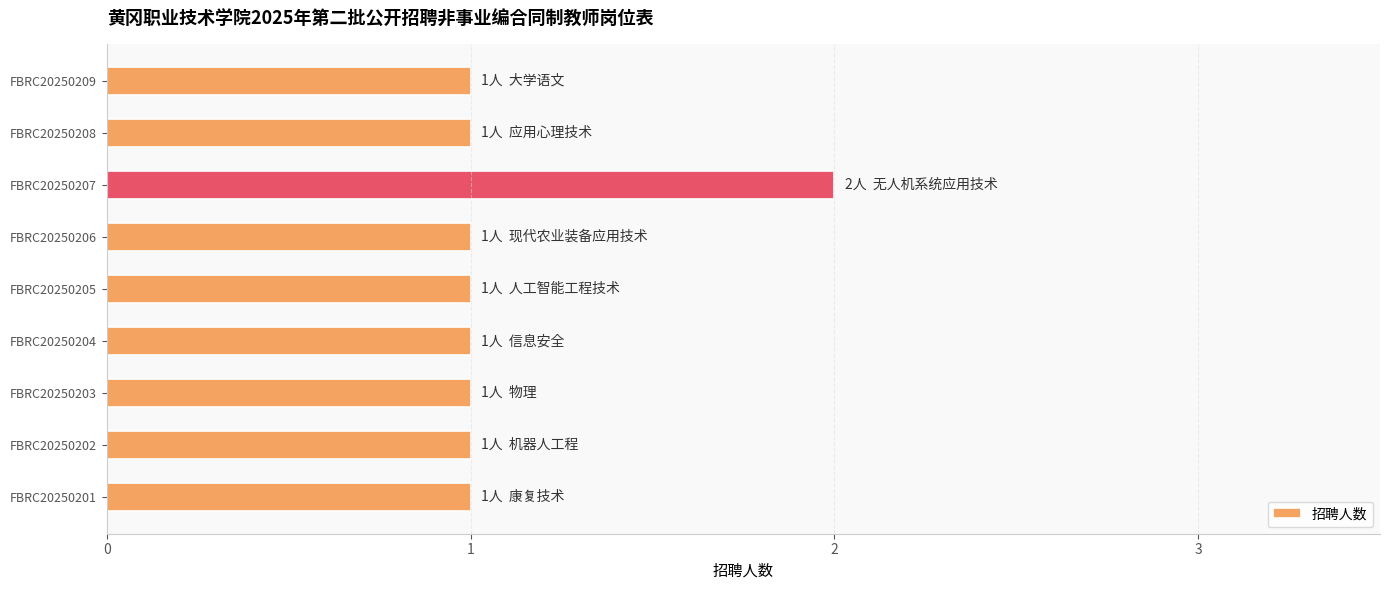

What is the change in value from FBRC20250206 to FBRC20250207?

+1